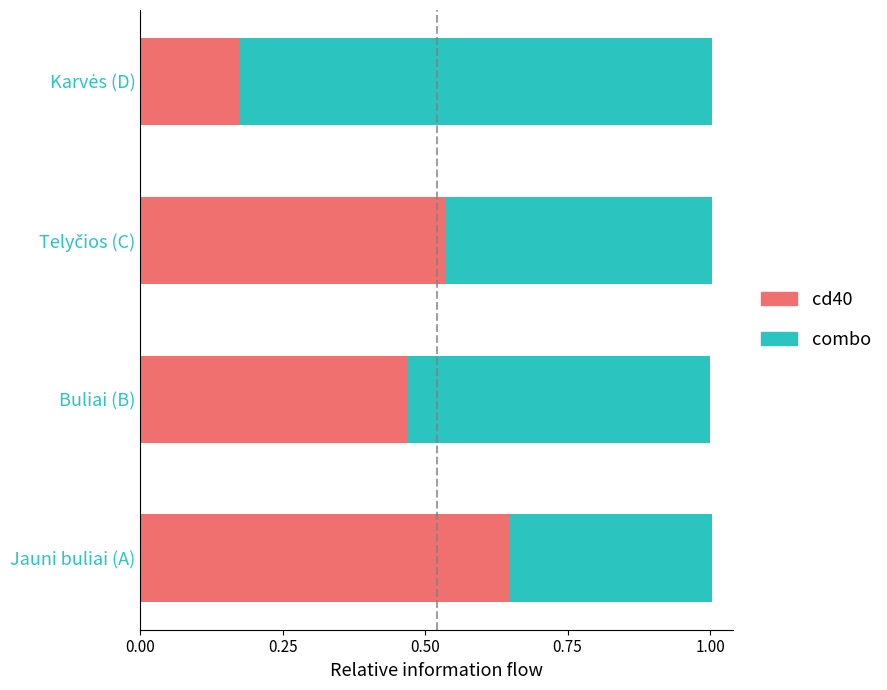

Count the cd40 values in the range 0 to 1.

4